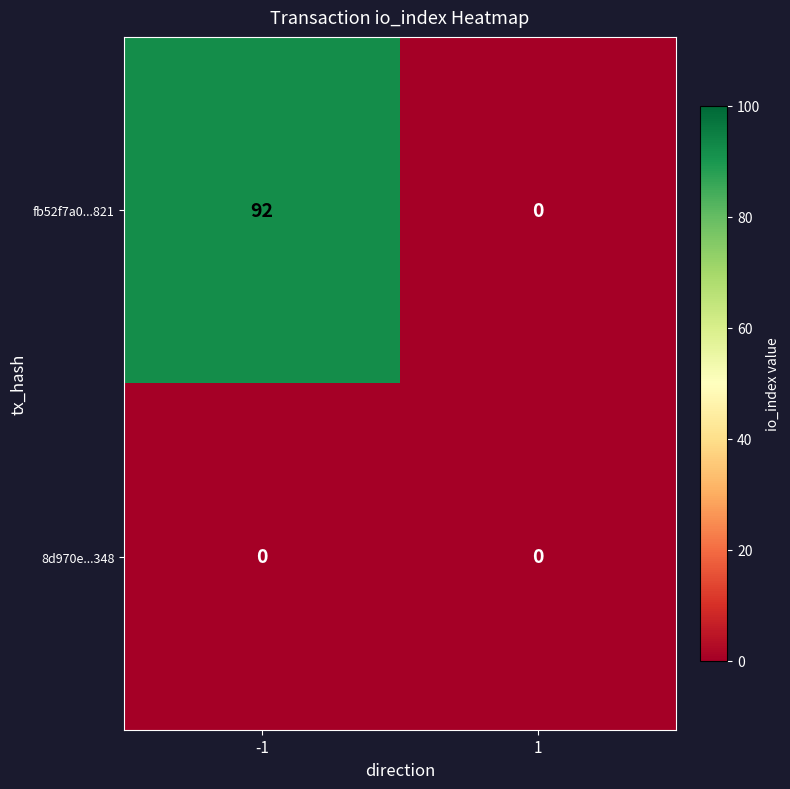

Which label corresponds to the largest value in the chart?

-1